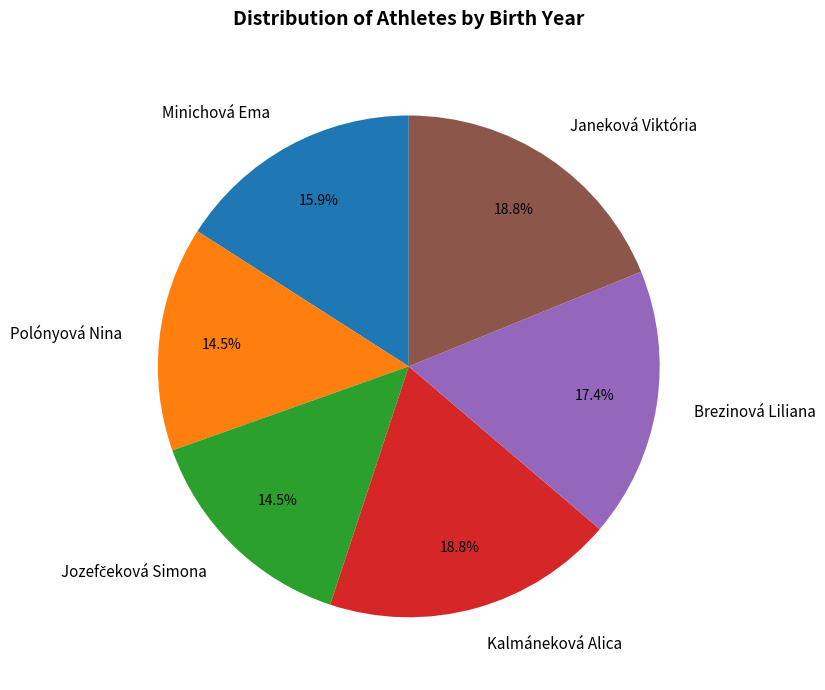

Is it true that Polónyová Nina is 29% of the pie?

False